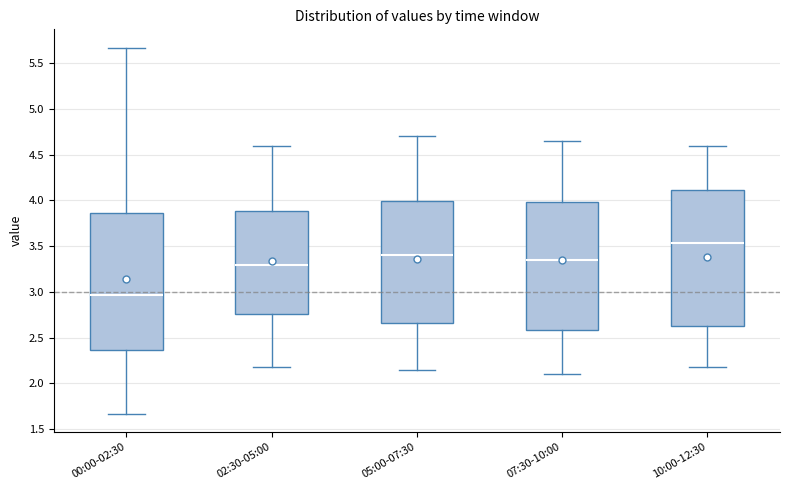

Which box's median line is the highest?

10:00-12:30